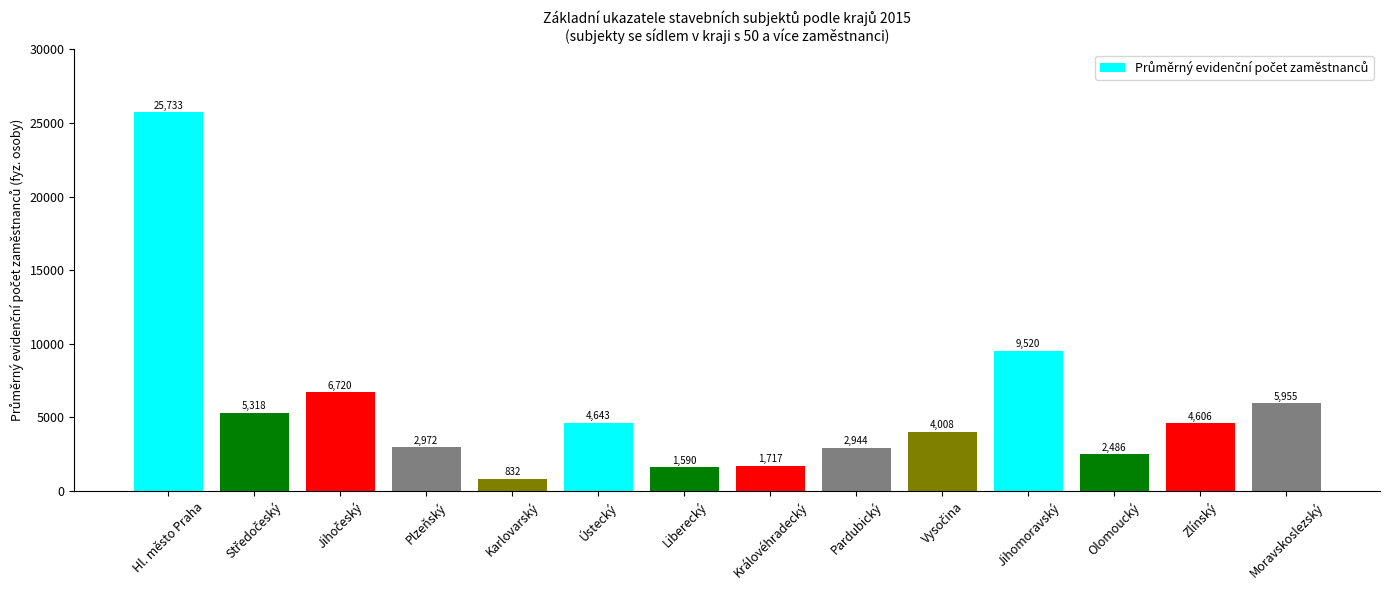

Reading left to right, list all the values displayed in this chart.

25733	5318	6720	2972	832	4643	1590	1717	2944	4008	9520	2486	4606	5955